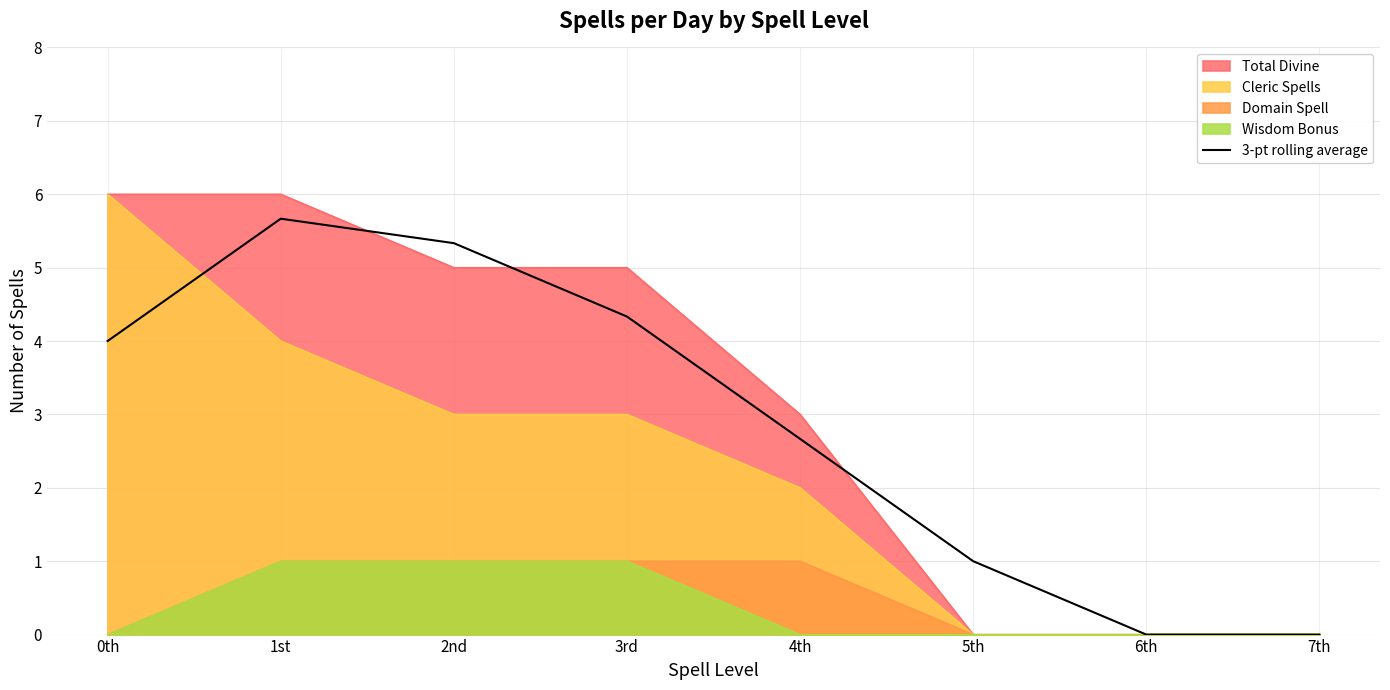

What is the label of the 6th point from the left?

5th